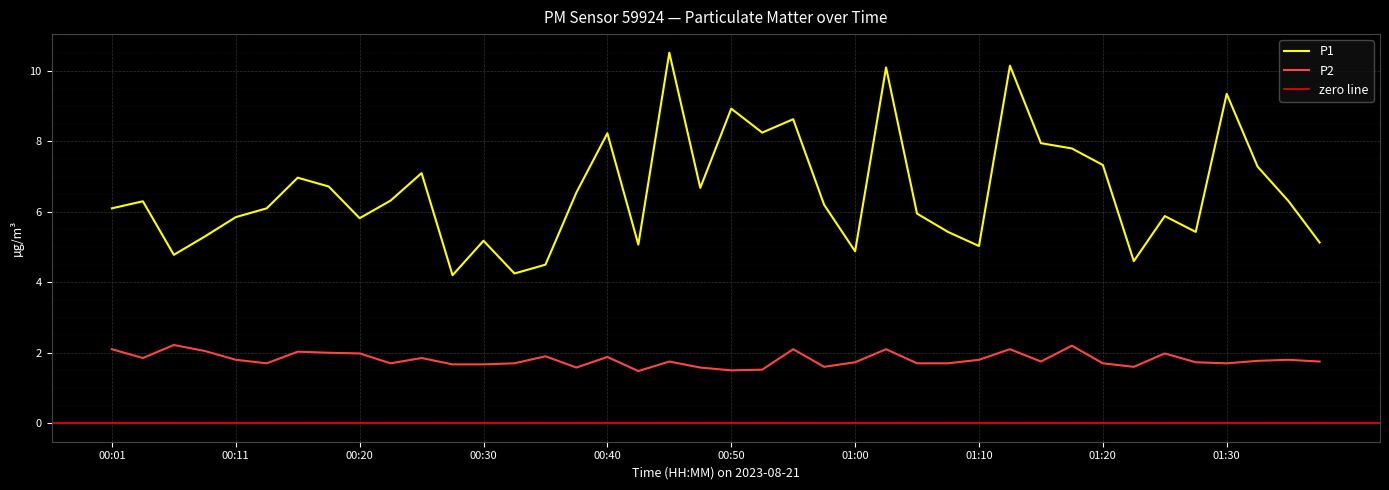

How many data points does each series have?

40